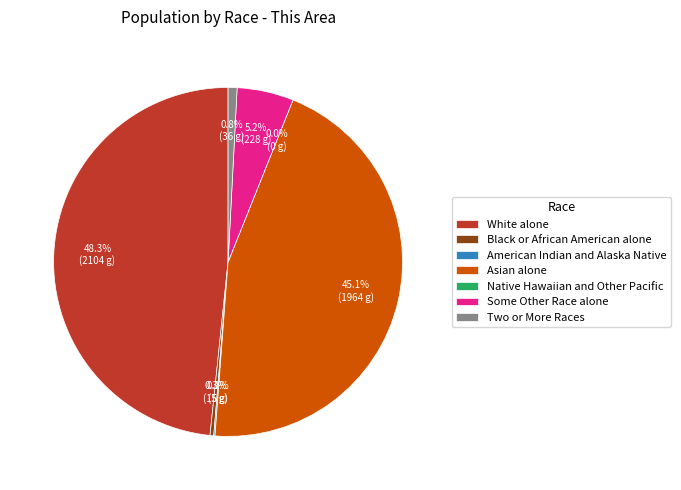

Does any single category account for the majority?

No